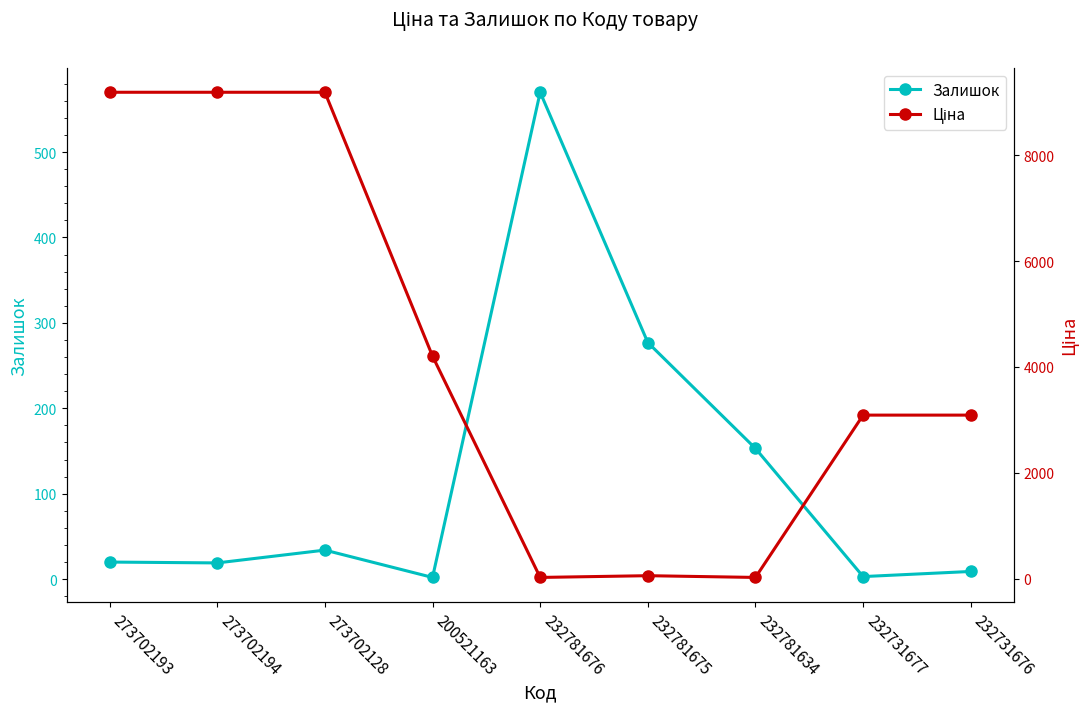

Which label corresponds to the smallest value in the chart?

200521163